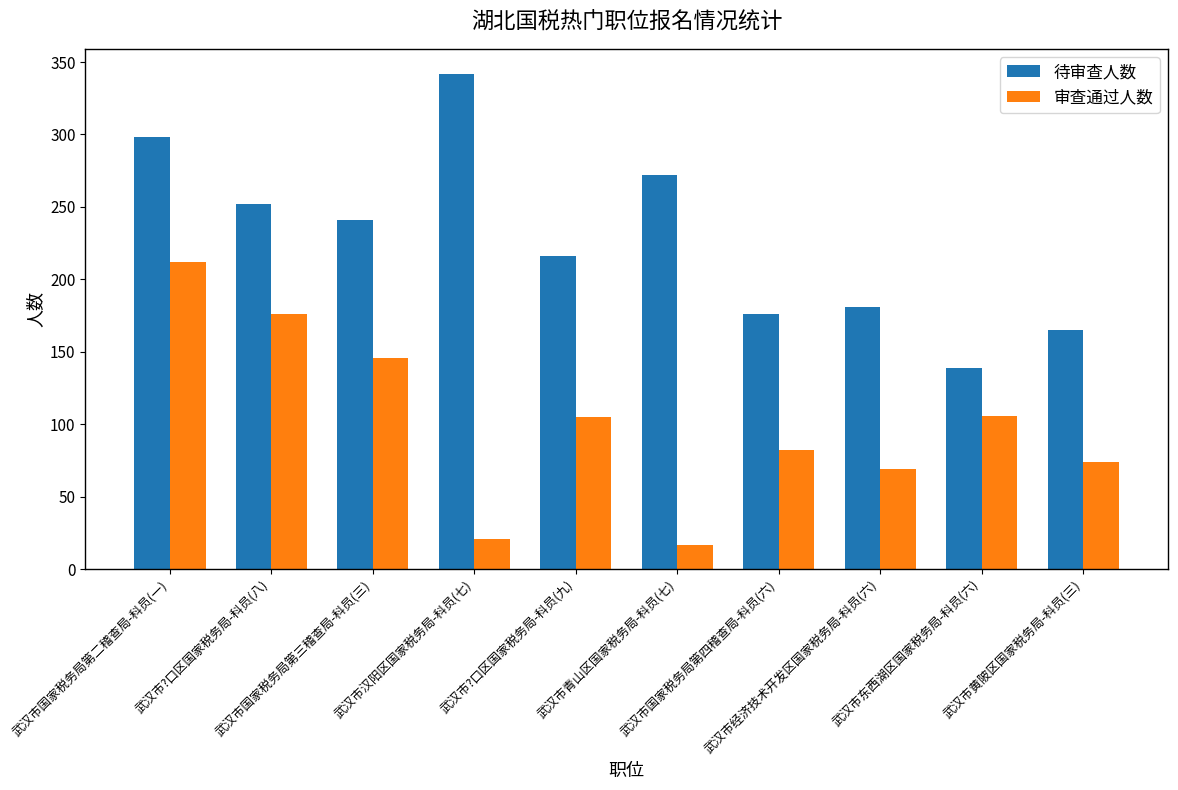

What is the difference between the highest and lowest values at 武汉市汉阳区国家税务局-科员(七)?

321